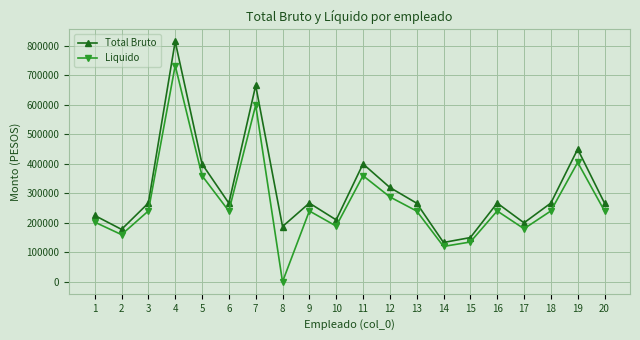

At how many categories does at least one series exceed 436457?

3